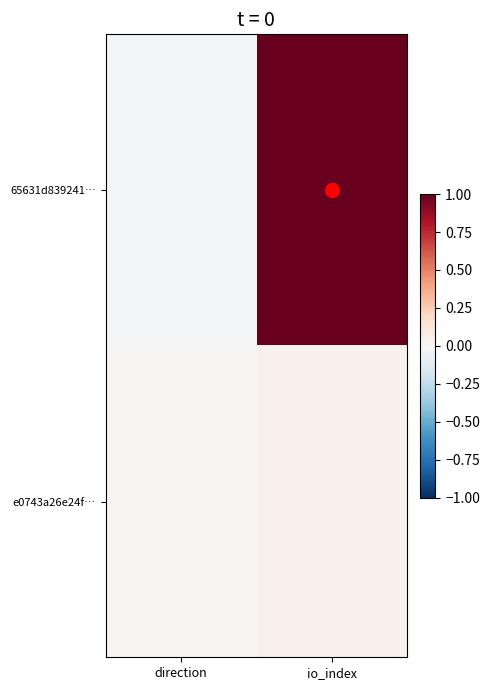

Which series has the widest spread of values?

65631d839241…